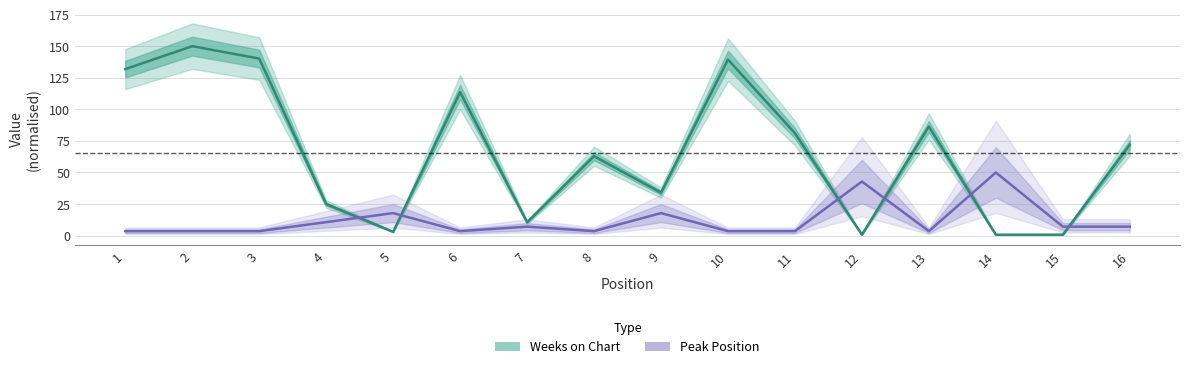

What are all the series names shown in the legend?

Weeks on Chart, Peak Position